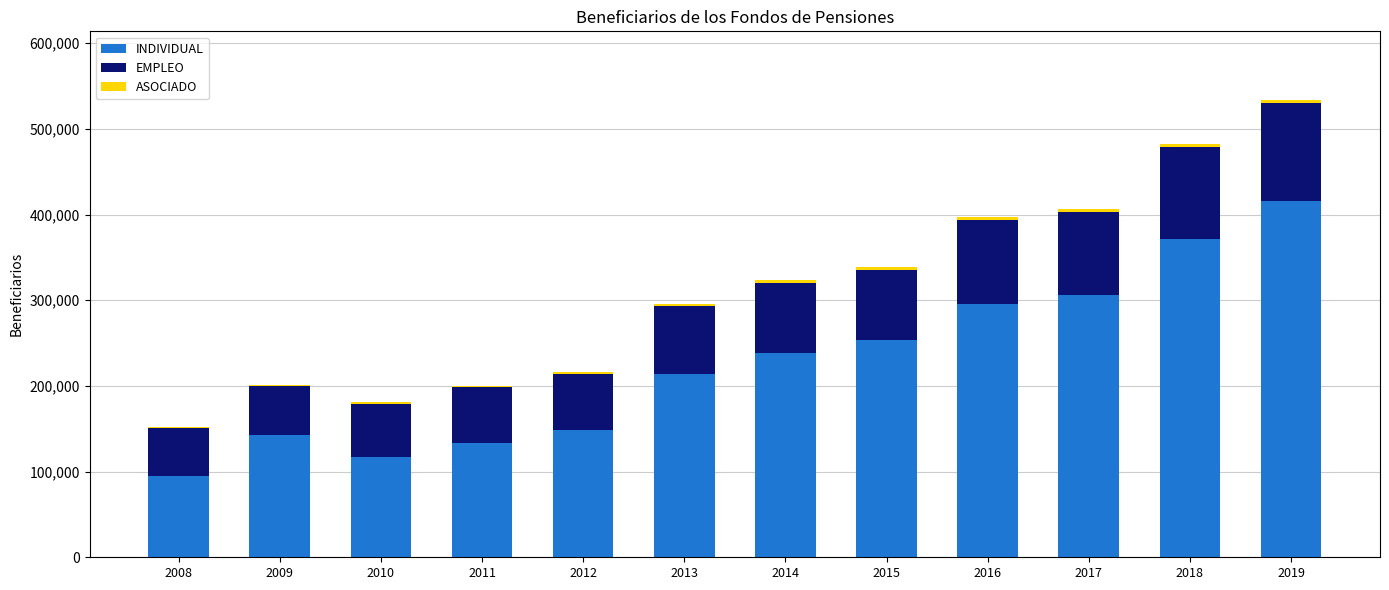

At which category is the sum across all series the highest?

2019